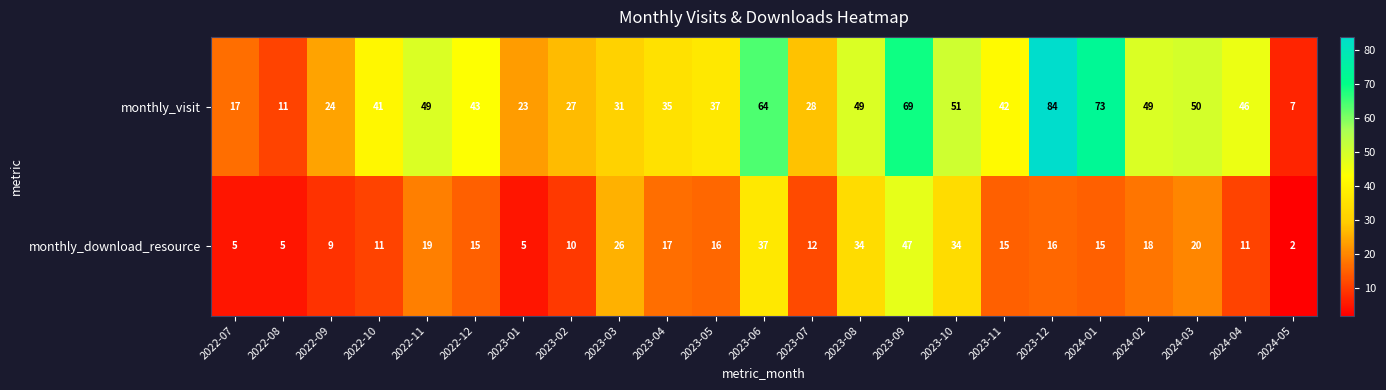

What is the total value across all series at 2022-07?

22